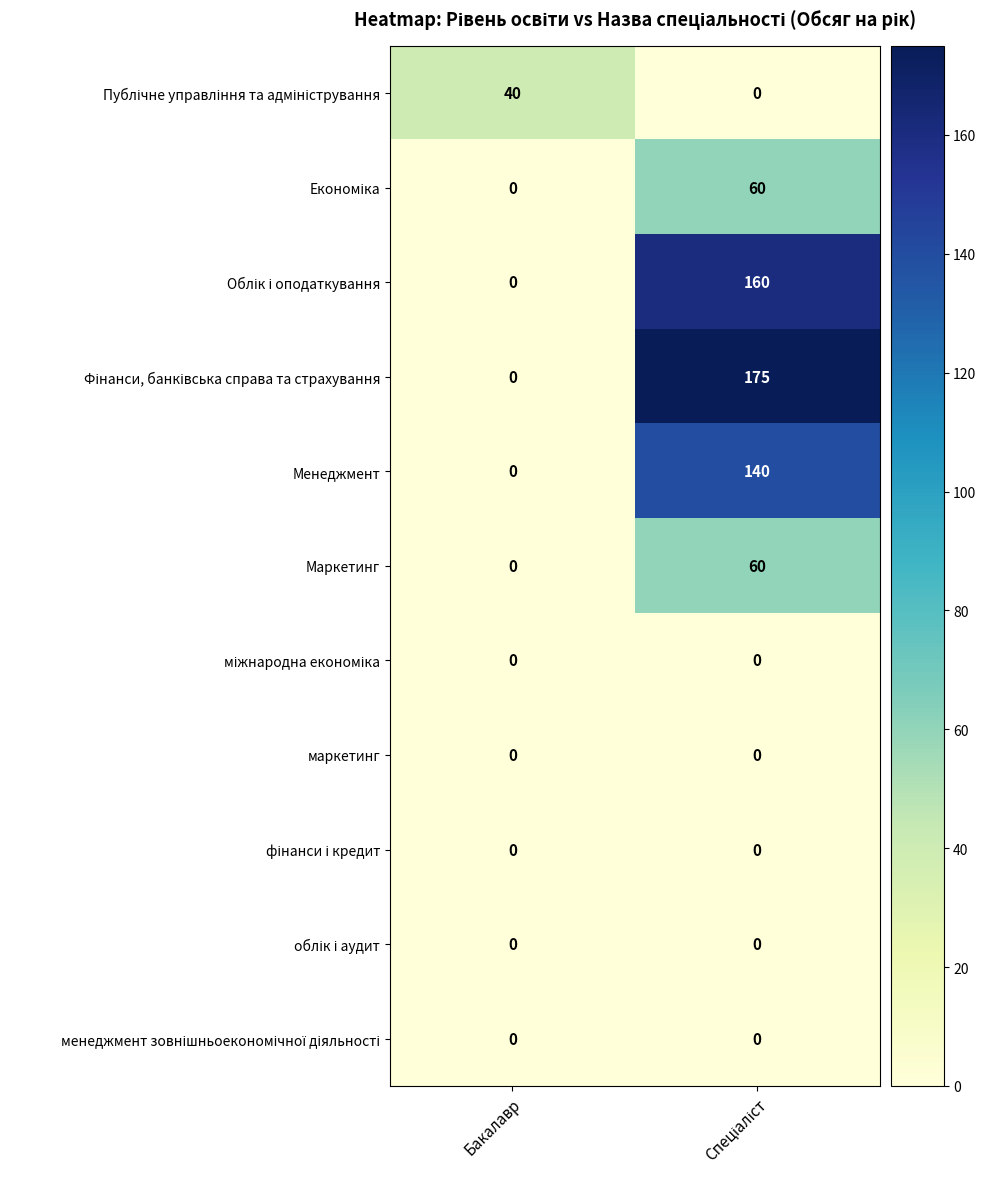

What is the difference between the highest and lowest values at Бакалавр?

40